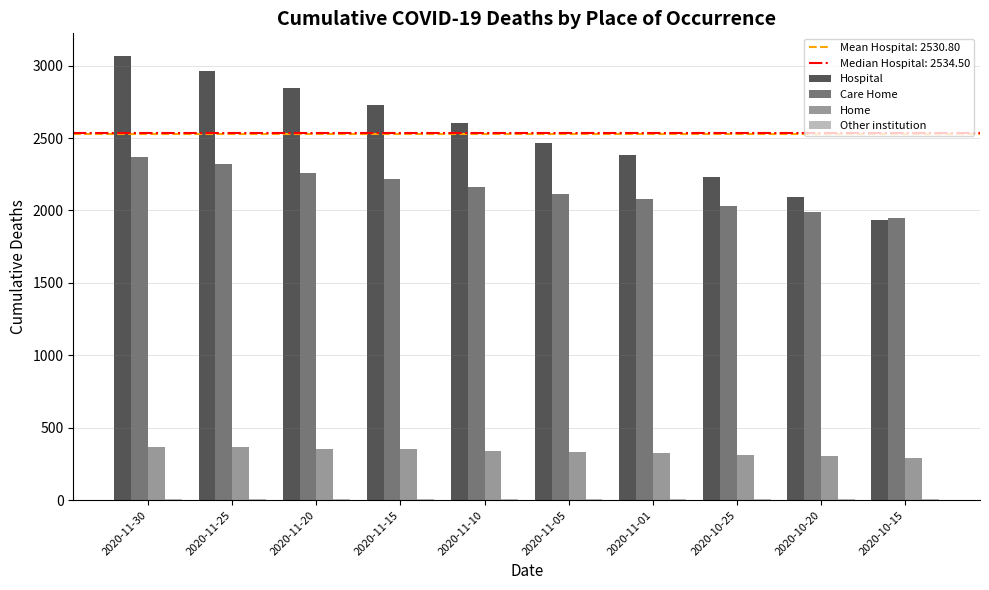

At which category does the chart reach its peak across all series?

2020-11-30